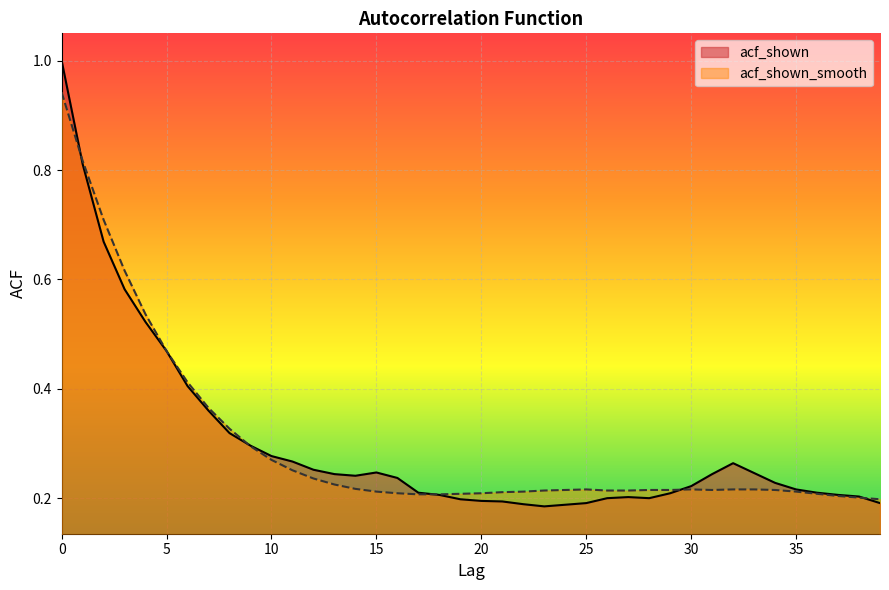

List the series in order of their peak value, highest first.

acf_shown, acf_shown_smooth